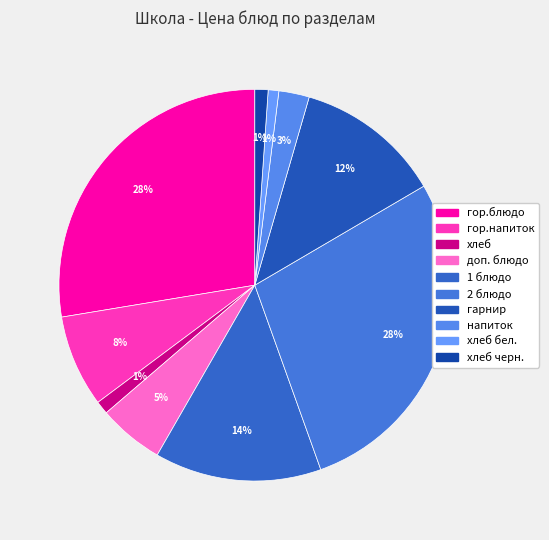

Does any single category account for the majority?

No